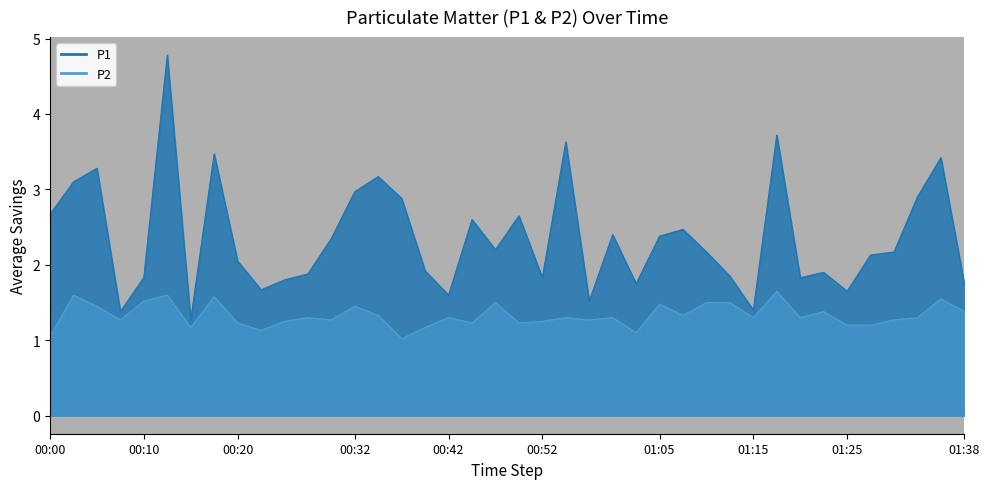

The P2 series shows 2.2 at 00:47. True or false?

False